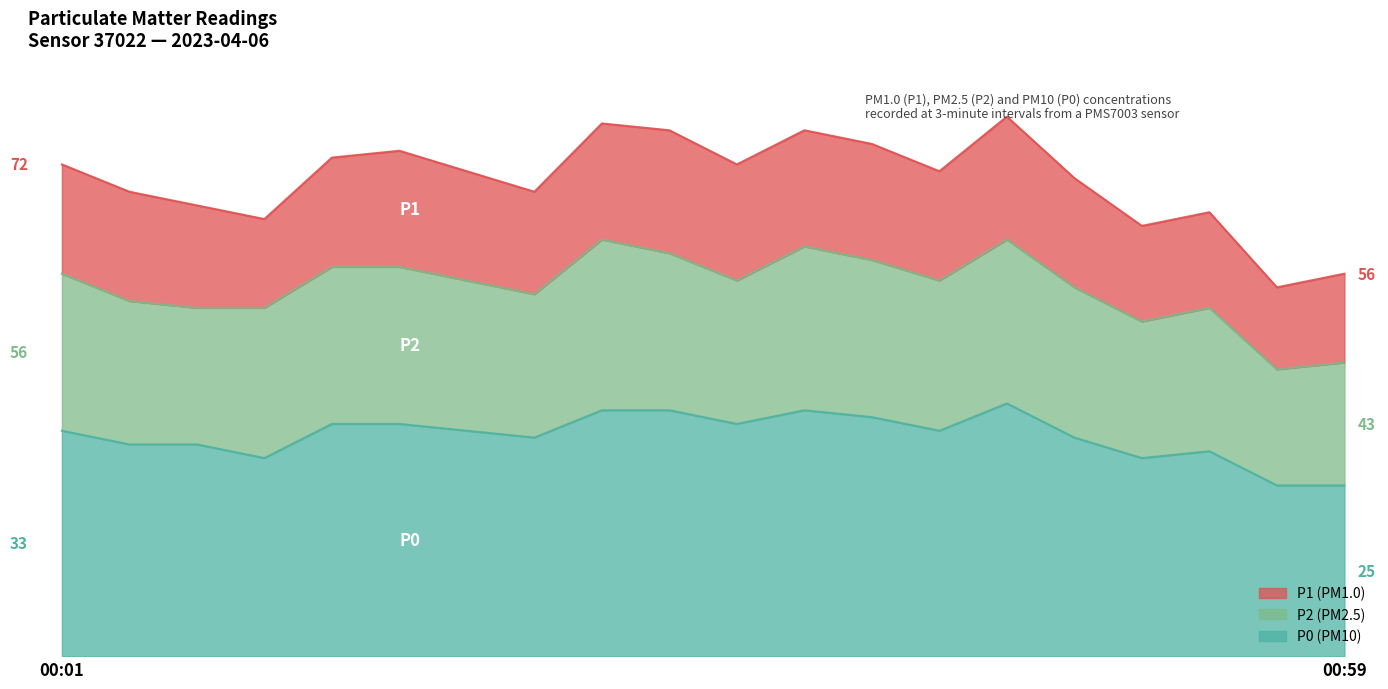

Which category has the highest value in the P1 series?

00:43